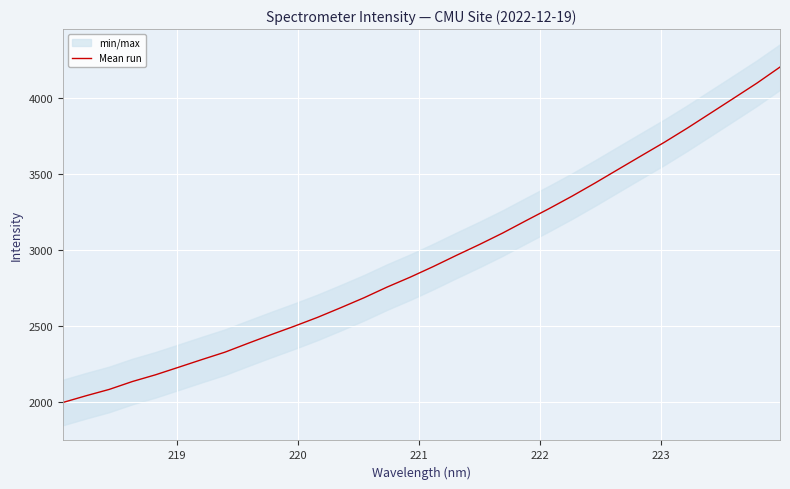

What is the maximum value shown in the chart?

4205.0